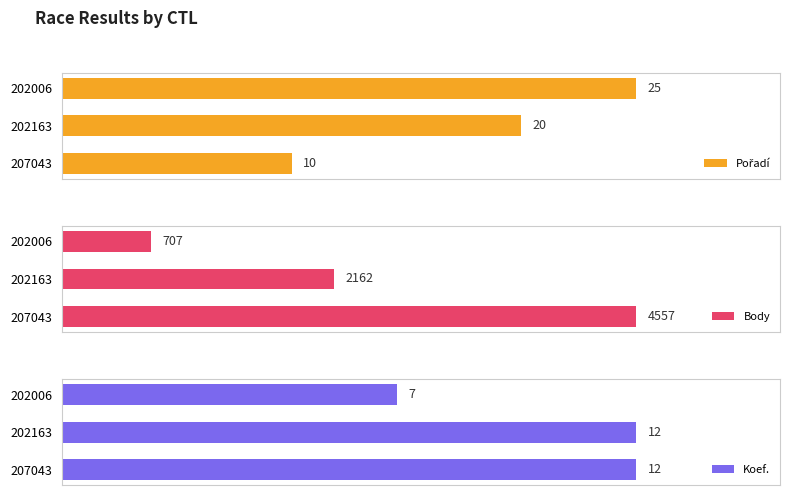

What is the sum of all Pořadí values?

55